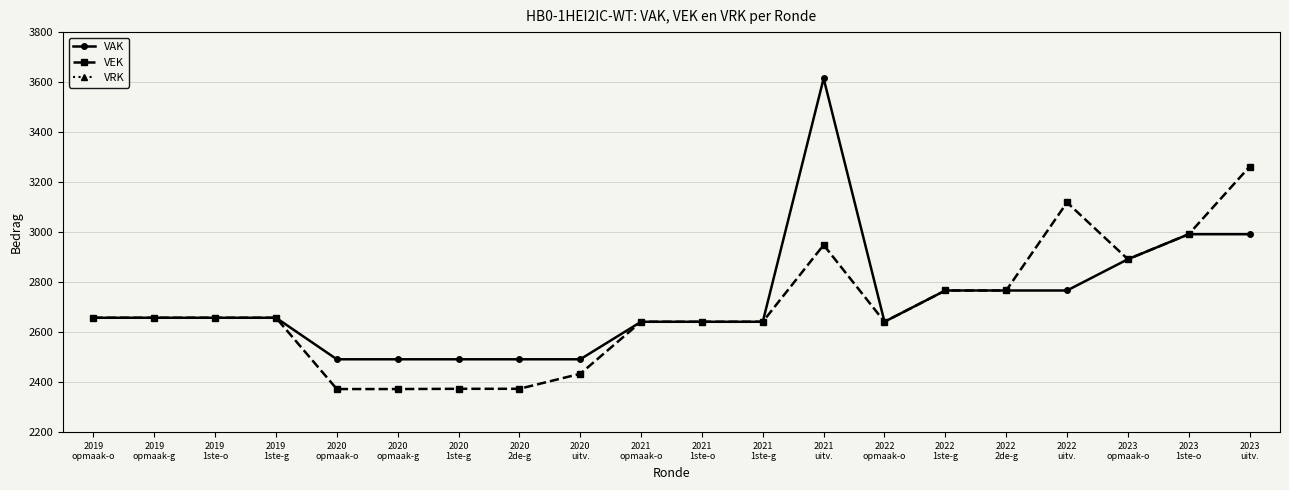

At how many categories does at least one series exceed 2880?

5